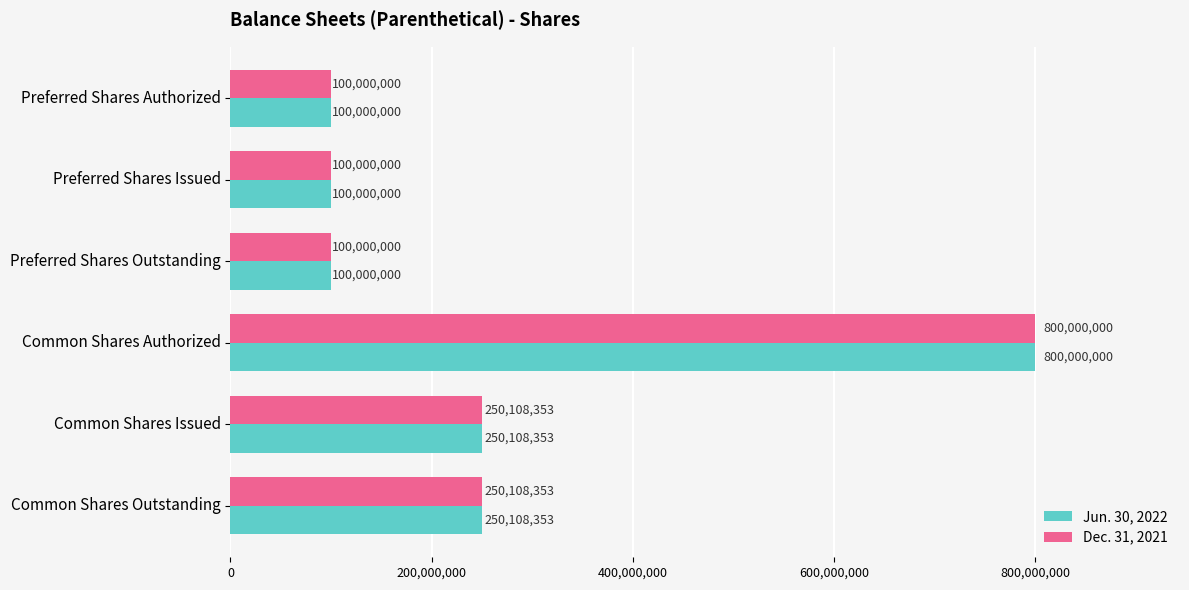

What is the difference between the maximum and minimum values in the Jun. 30, 2022 series?

700000000